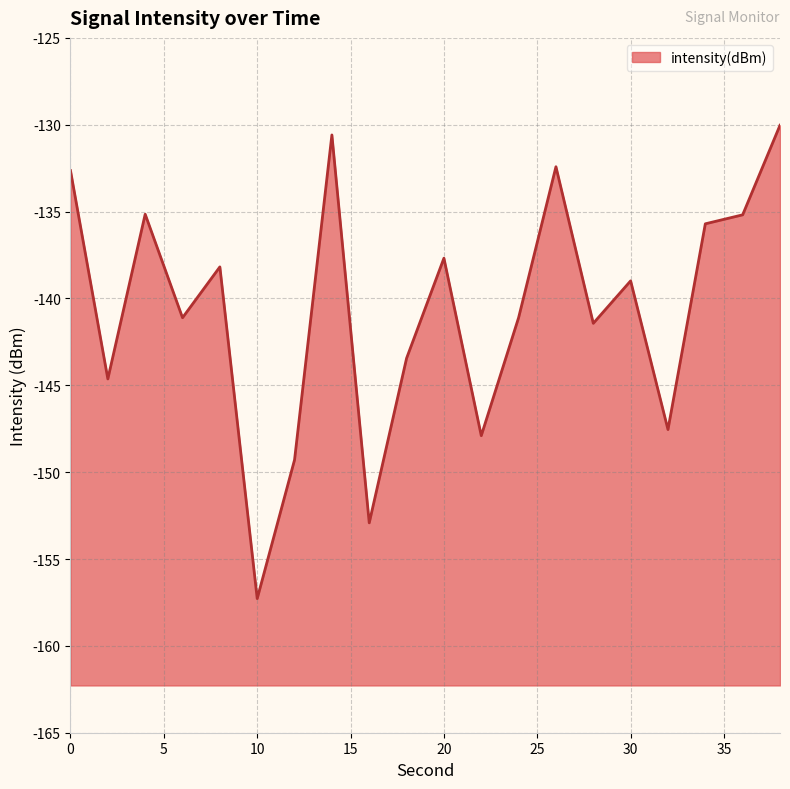

List the labels in order of value, smallest first.

10, 16, 12, 22, 32, 2, 18, 28, 6, 24, 30, 8, 20, 34, 36, 4, 0, 26, 14, 38